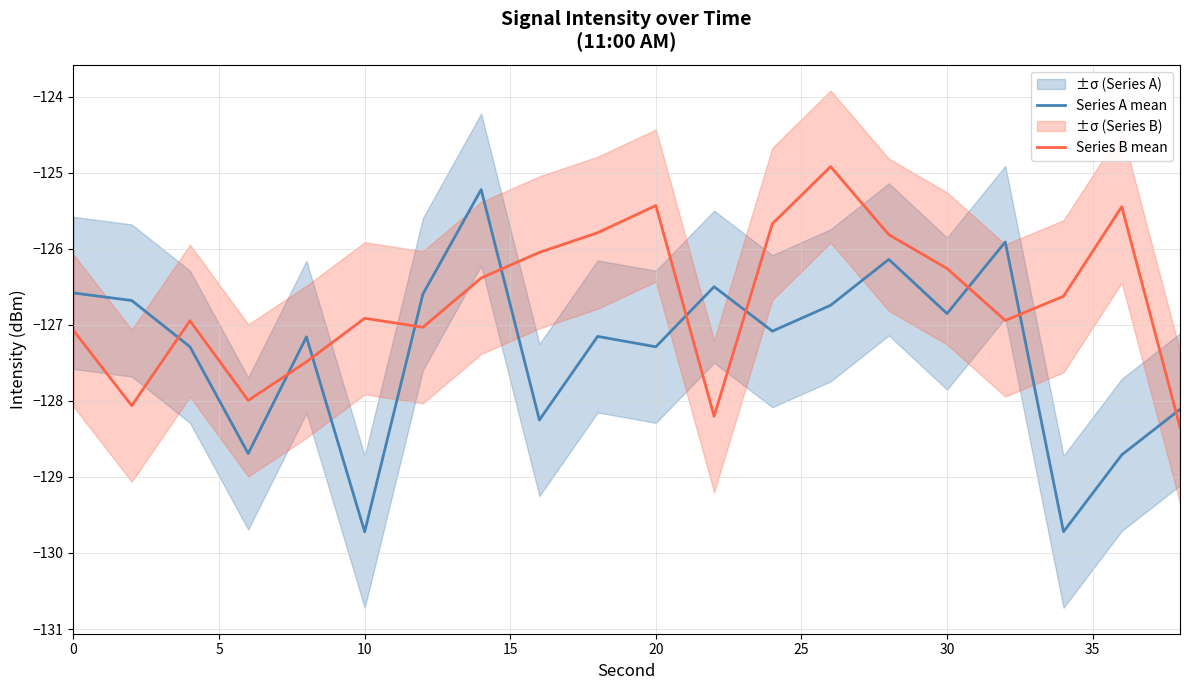

True or false: Series A mean and Series B mean cross at least once.

True